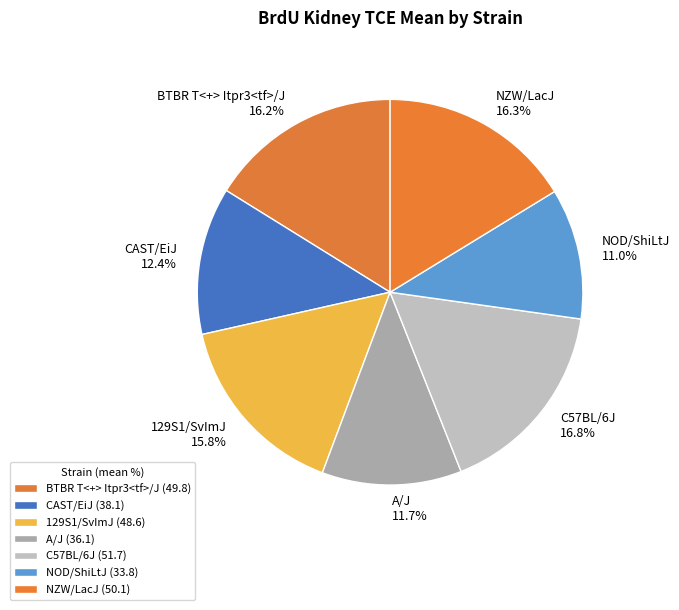

Approximately how many times larger is the value at BTBR T<+> Itpr3<tf>/J compared to CAST/EiJ?

1.3